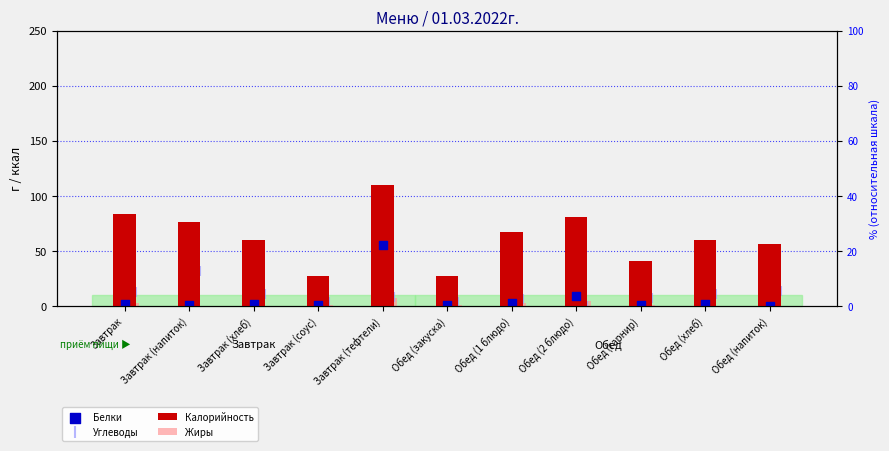

Which series contains the lowest Y value?

Жиры